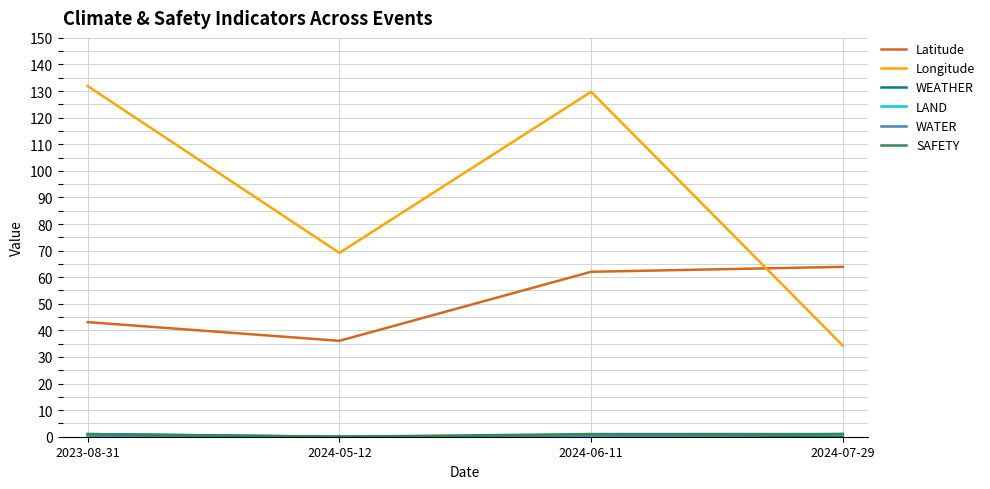

Does the chart have visible grid lines?

Yes